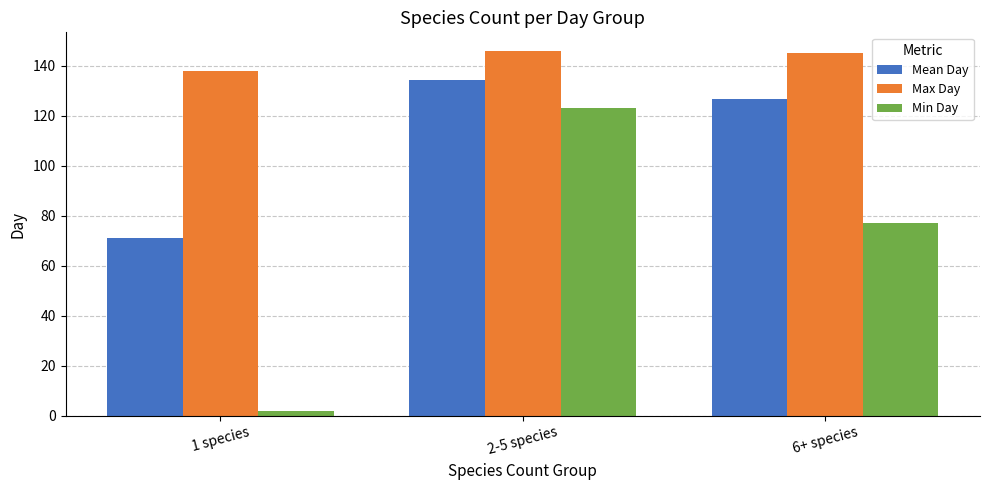

What is the difference between the highest and lowest values at 2-5 species?

23.0